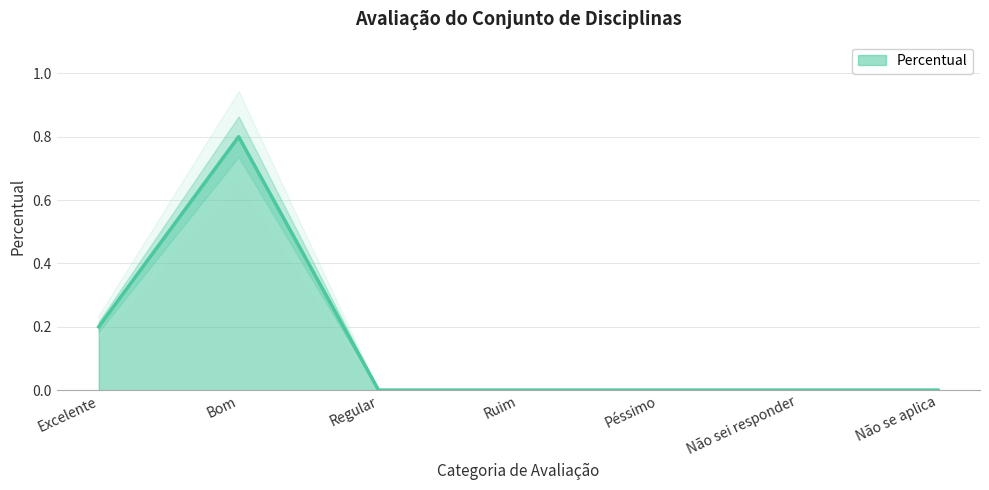

What is the sum of all values?

1.0